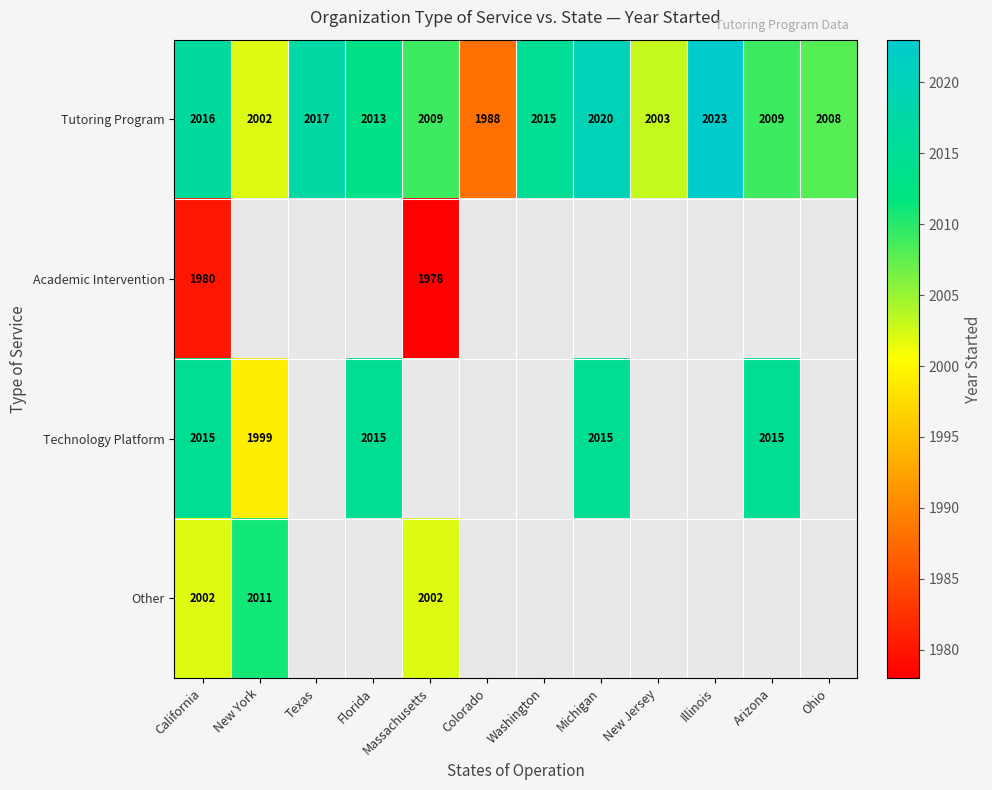

At which category is the sum across all series the highest?

California